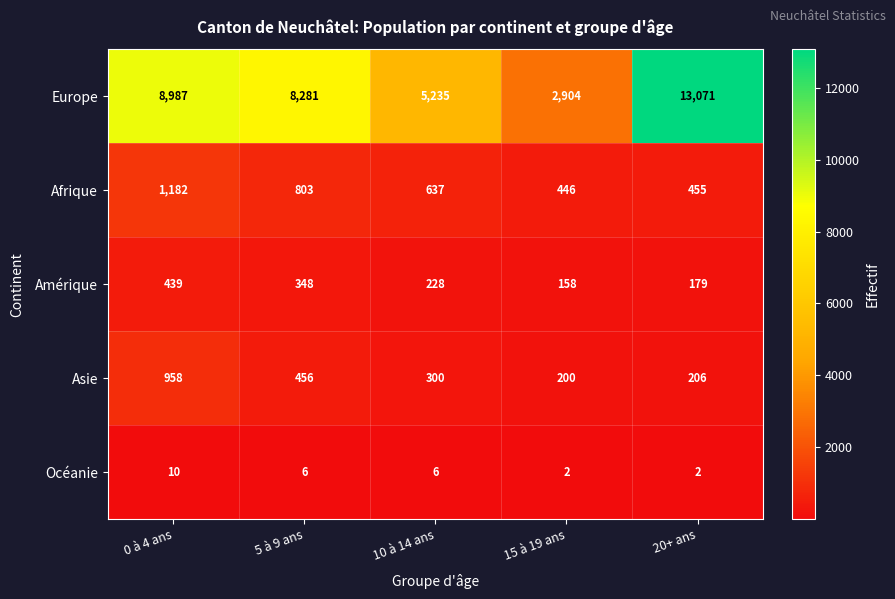

Which series changed the most between 0 à 4 ans and 10 à 14 ans?

Europe